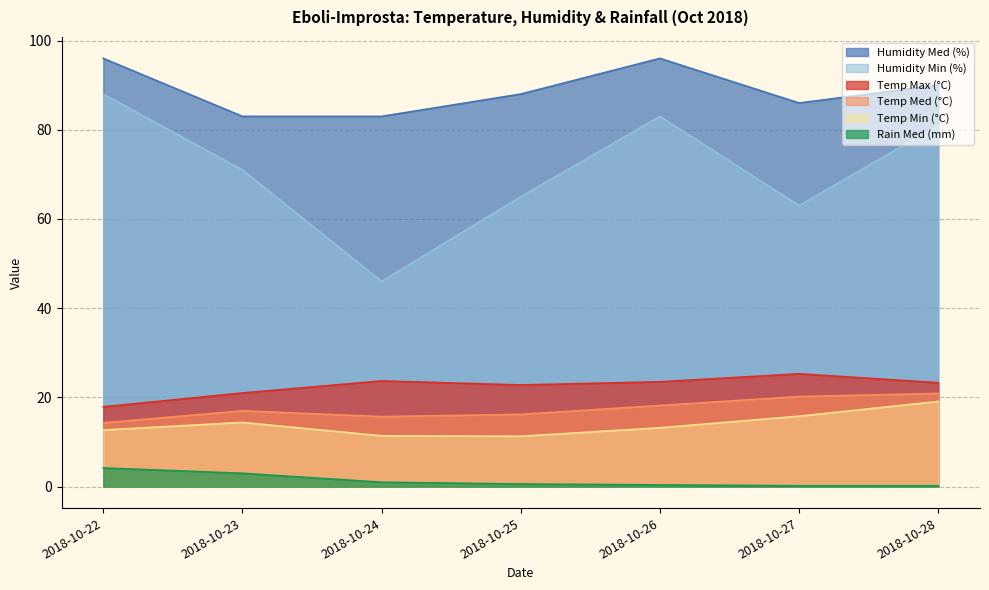

What is the difference between the Rain Med (mm) values at 2018-10-23 and 2018-10-24?

2.0